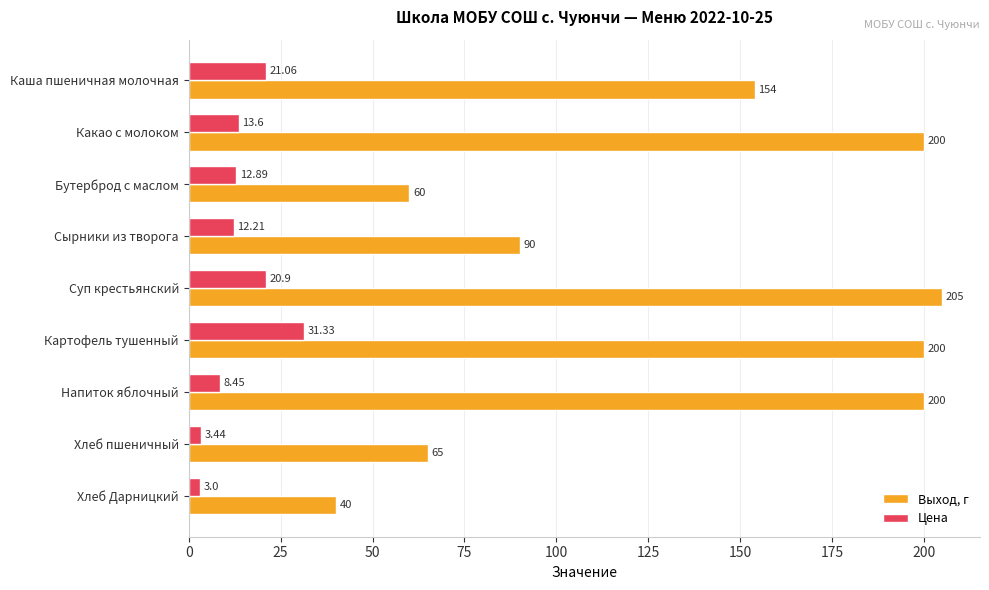

What are all the series names shown in the legend?

Выход, г, Цена